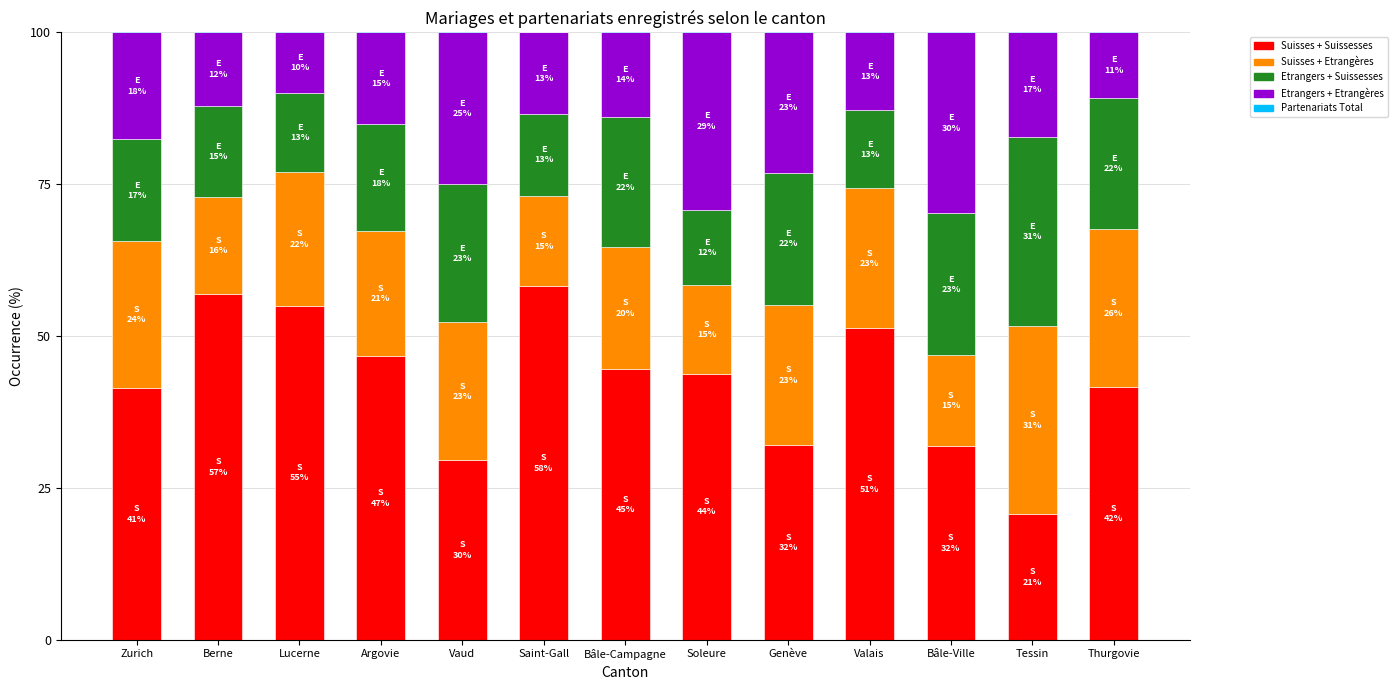

Which series has the widest spread of values?

Suisses + Suissesses